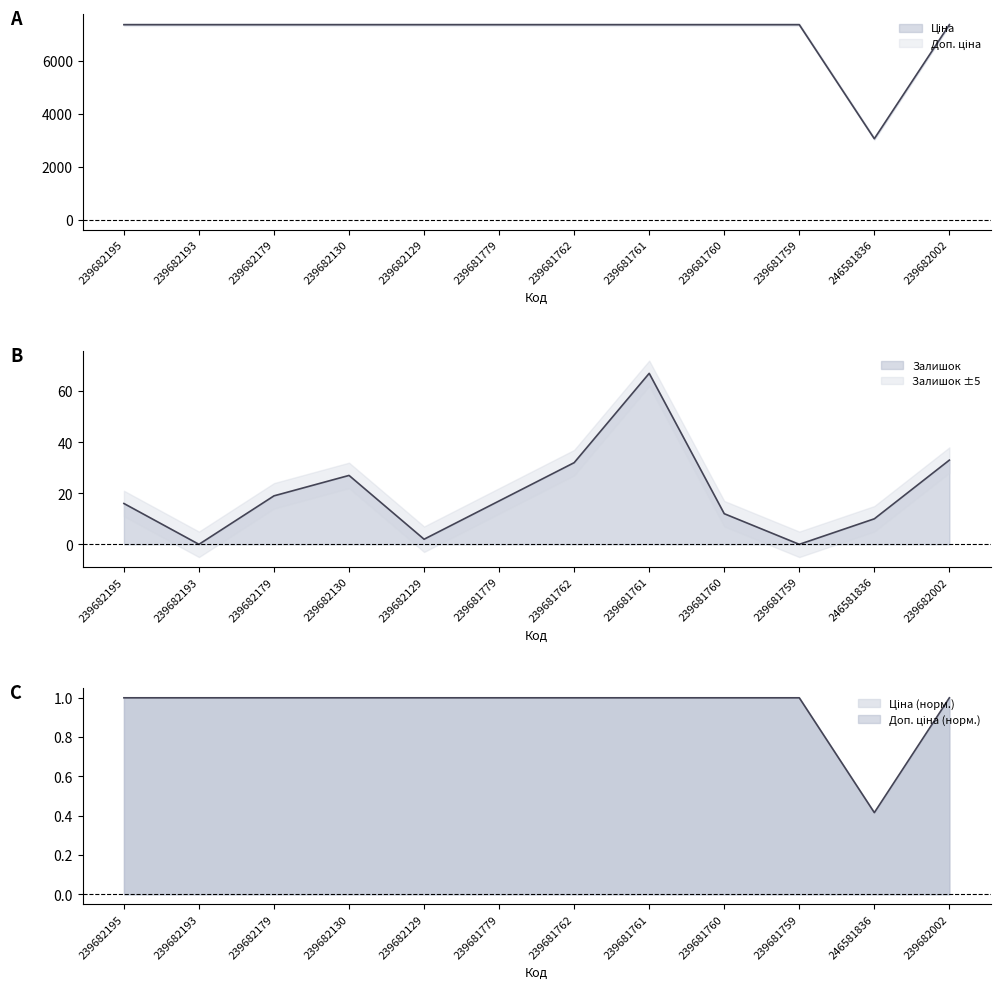

Which series has the largest total across all categories?

Ціна